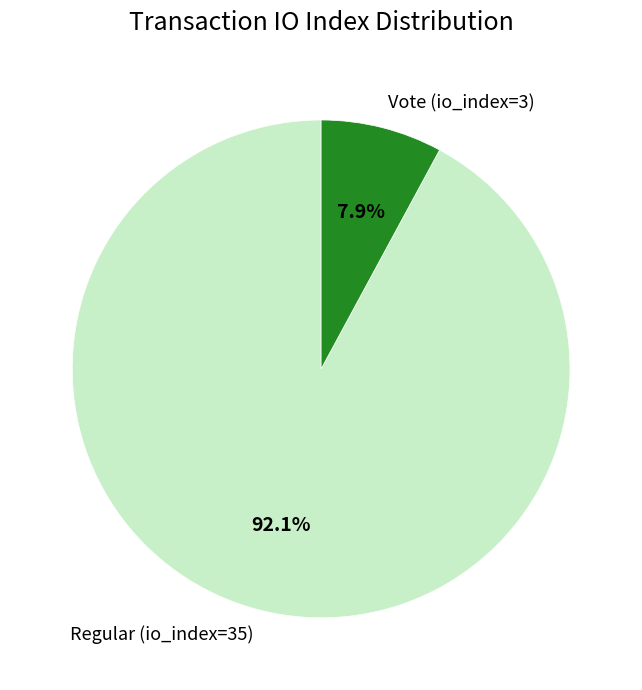

True or false: Regular (io_index=35) accounts for 92% of the total.

True